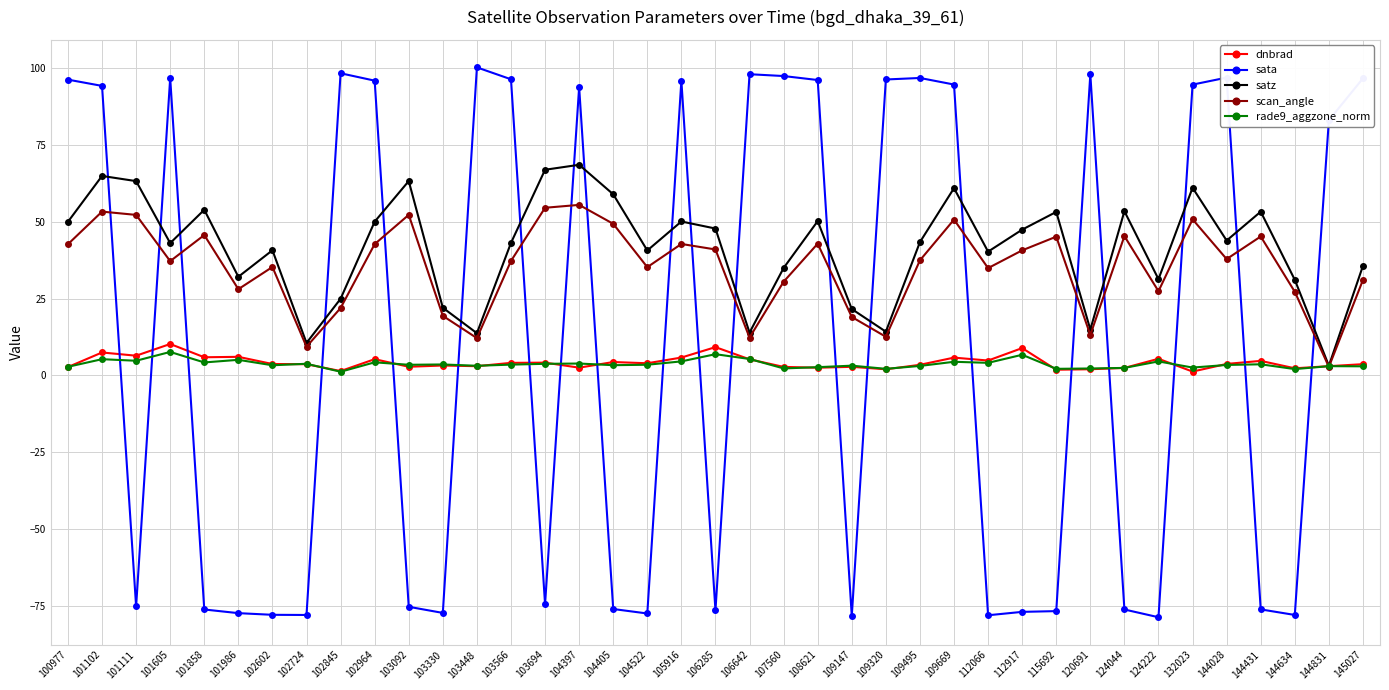

What is the difference between the sata values at 102845 and 106642?

0.3